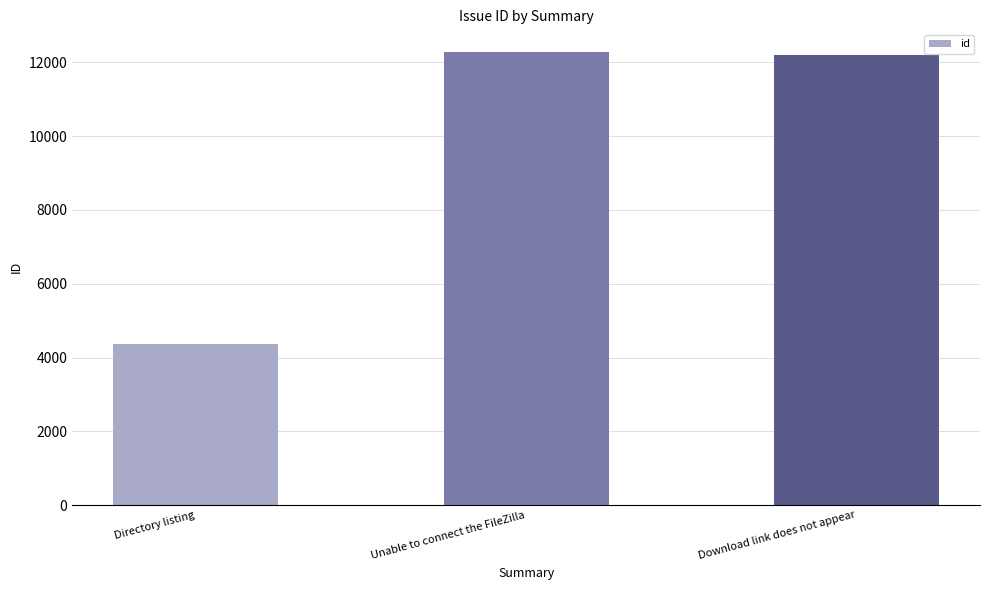

At which label is the value closest to 8327?

Download link does not appear